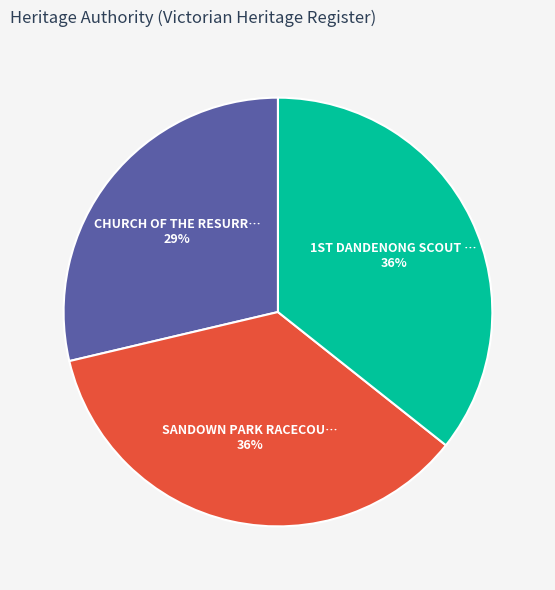

Is there any slice that represents more than half of the pie?

No